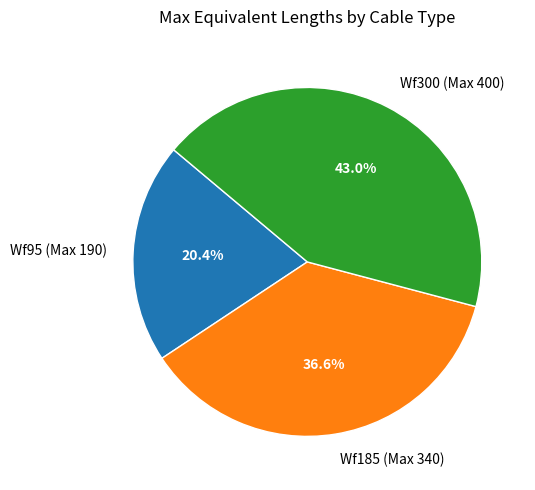

What is the largest slice in the pie chart?

Wf300 (Max 400)